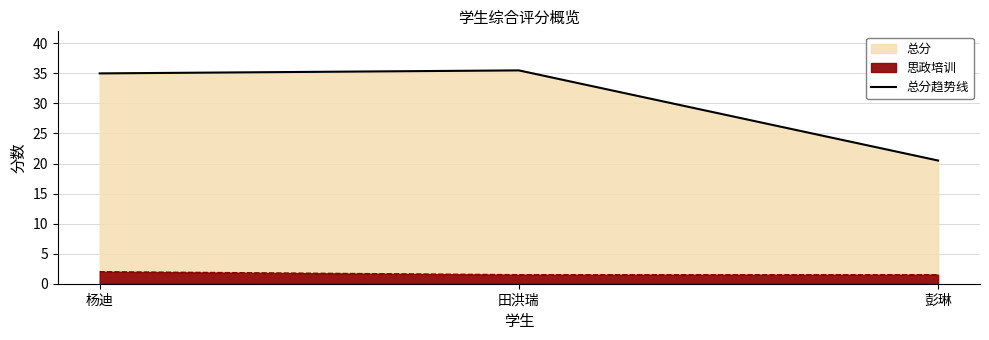

Between 彭琳 and 杨迪, which is larger?

杨迪